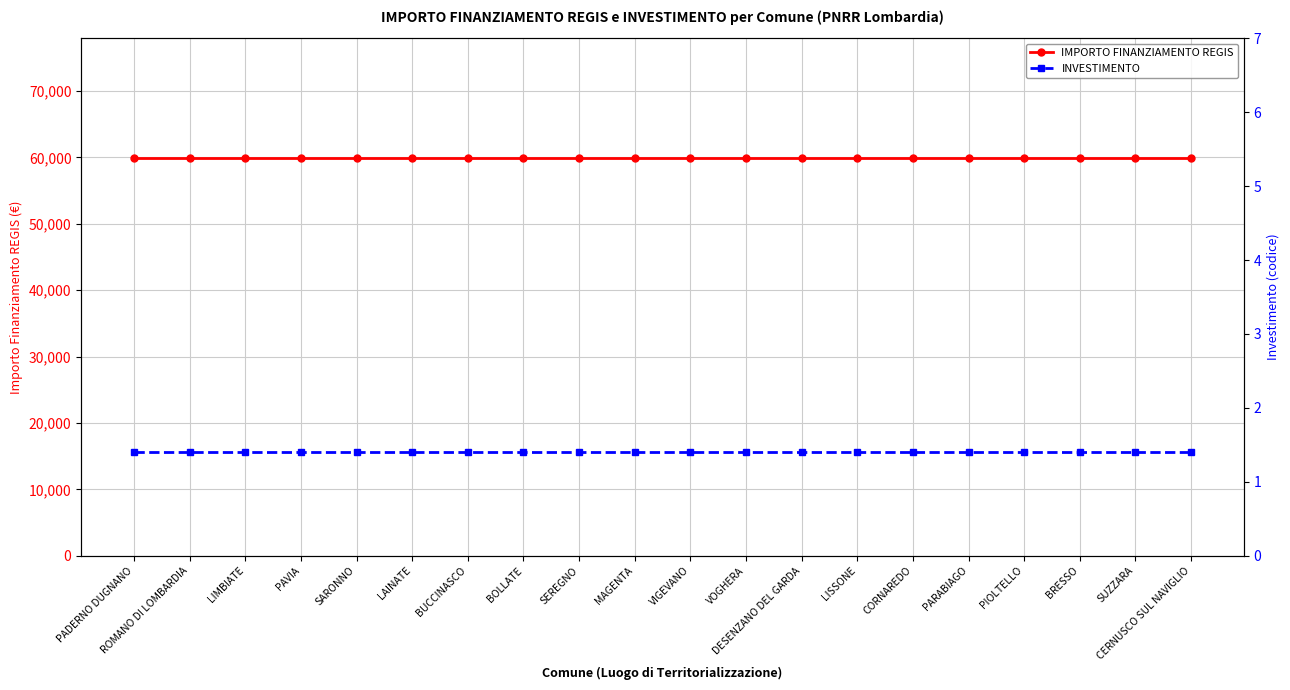

Reading left to right, transcribe all the data shown in this chart.

IMPORTO FINANZIAMENTO REGIS: PADERNO DUGNANO=59966.0	ROMANO DI LOMBARDIA=59966.0	LIMBIATE=59966.0	PAVIA=59966.0	SARONNO=59966.0	LAINATE=59966.0	BUCCINASCO=59966.0	BOLLATE=59966.0	SEREGNO=59966.0	MAGENTA=59966.0	VIGEVANO=59966.0	VOGHERA=59966.0	DESENZANO DEL GARDA=59966.0	LISSONE=59966.0	CORNAREDO=59966.0	PARABIAGO=59966.0	PIOLTELLO=59966.0	BRESSO=59966.0	SUZZARA=59966.0	CERNUSCO SUL NAVIGLIO=59966.0
INVESTIMENTO: PADERNO DUGNANO=1.4	ROMANO DI LOMBARDIA=1.4	LIMBIATE=1.4	PAVIA=1.4	SARONNO=1.4	LAINATE=1.4	BUCCINASCO=1.4	BOLLATE=1.4	SEREGNO=1.4	MAGENTA=1.4	VIGEVANO=1.4	VOGHERA=1.4	DESENZANO DEL GARDA=1.4	LISSONE=1.4	CORNAREDO=1.4	PARABIAGO=1.4	PIOLTELLO=1.4	BRESSO=1.4	SUZZARA=1.4	CERNUSCO SUL NAVIGLIO=1.4